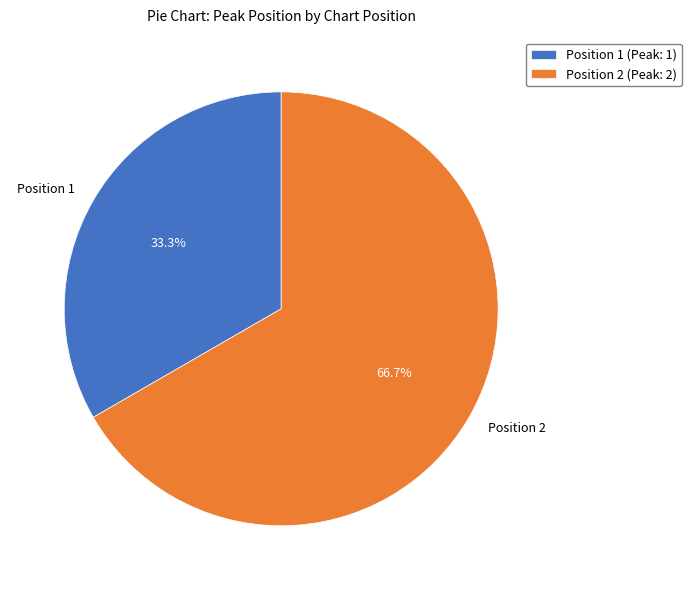

To the nearest percent, what portion does Position 2 represent?

67%